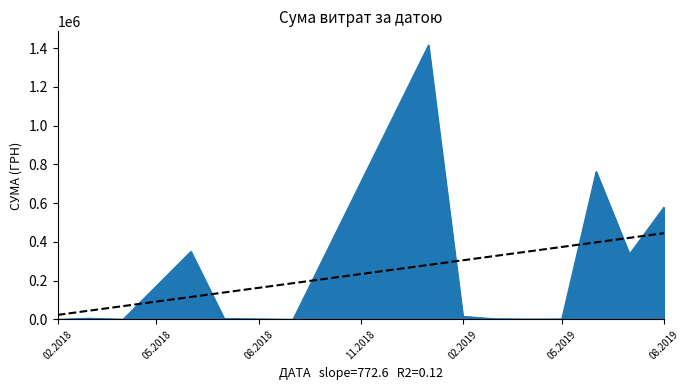

What is the maximum value shown in the chart?

1416439.6